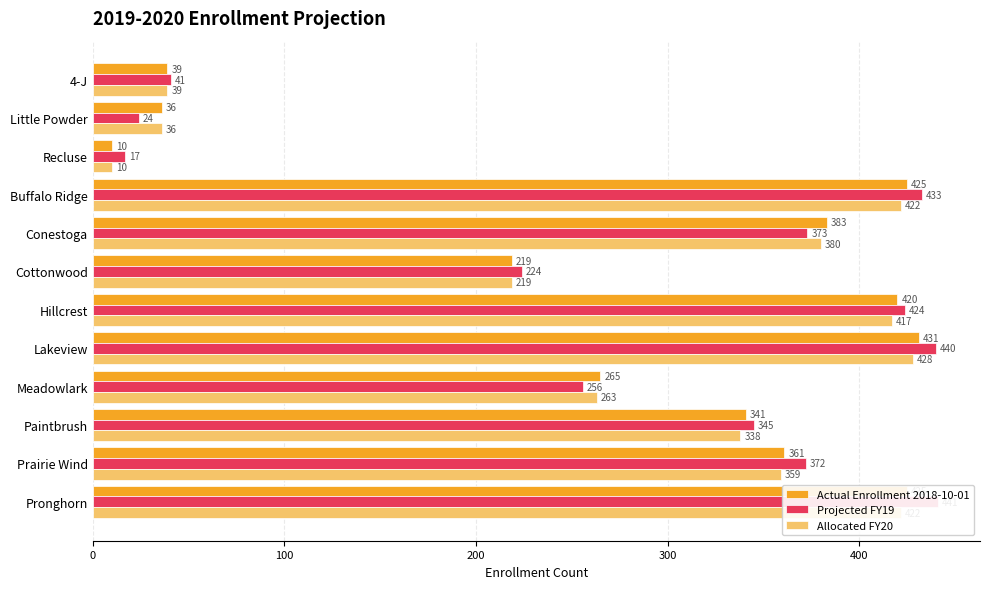

What is the maximum value shown in the chart?

441